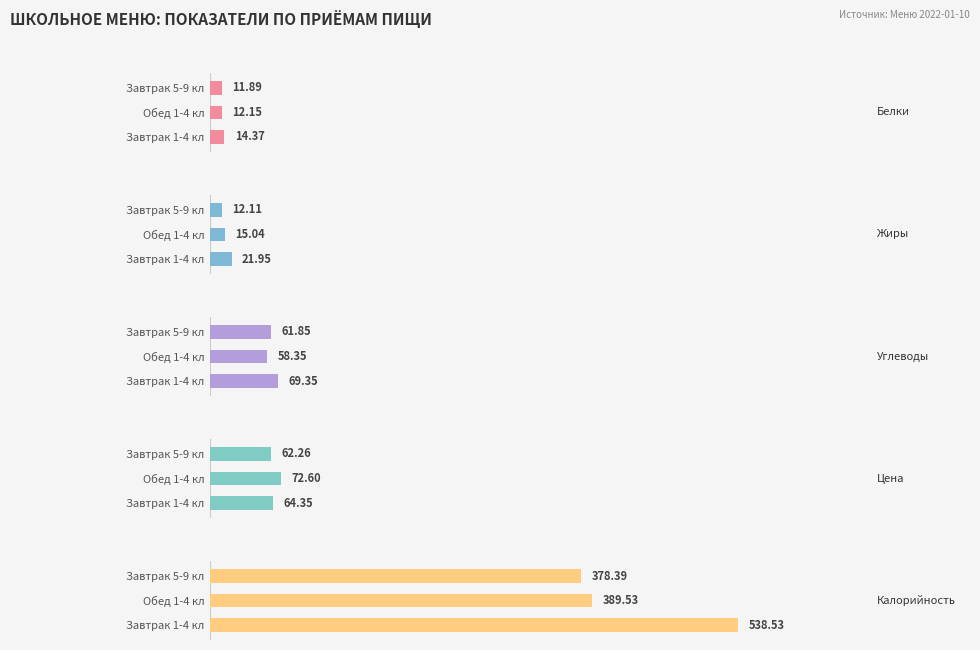

Which series changed the most between Завтрак 1-4 кл and Обед 1-4 кл?

Калорийность